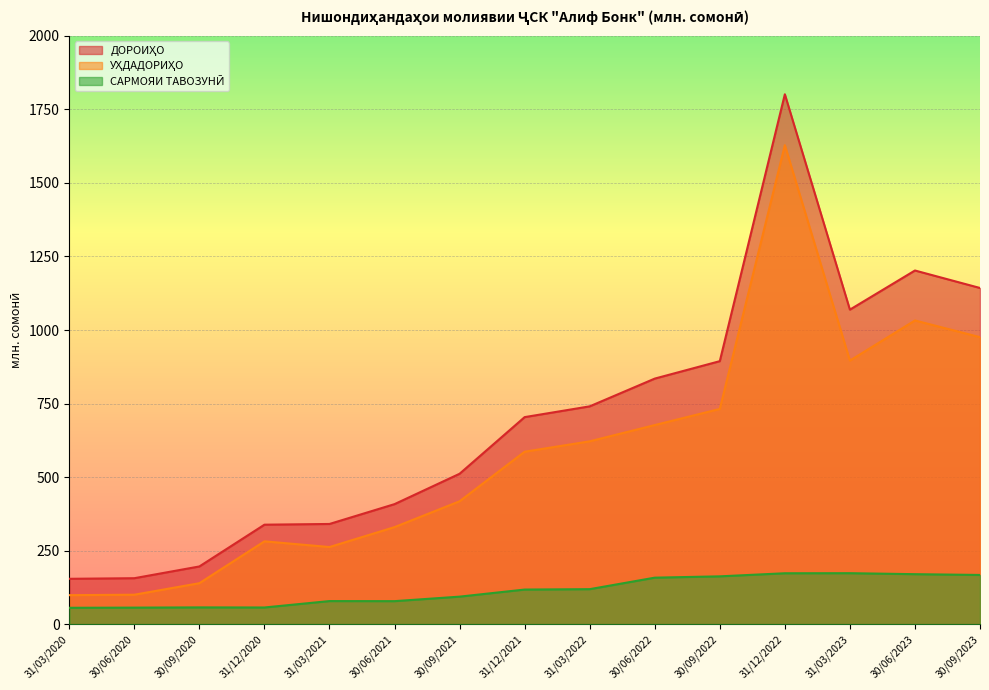

At which category is the sum across all series the highest?

31/12/2022